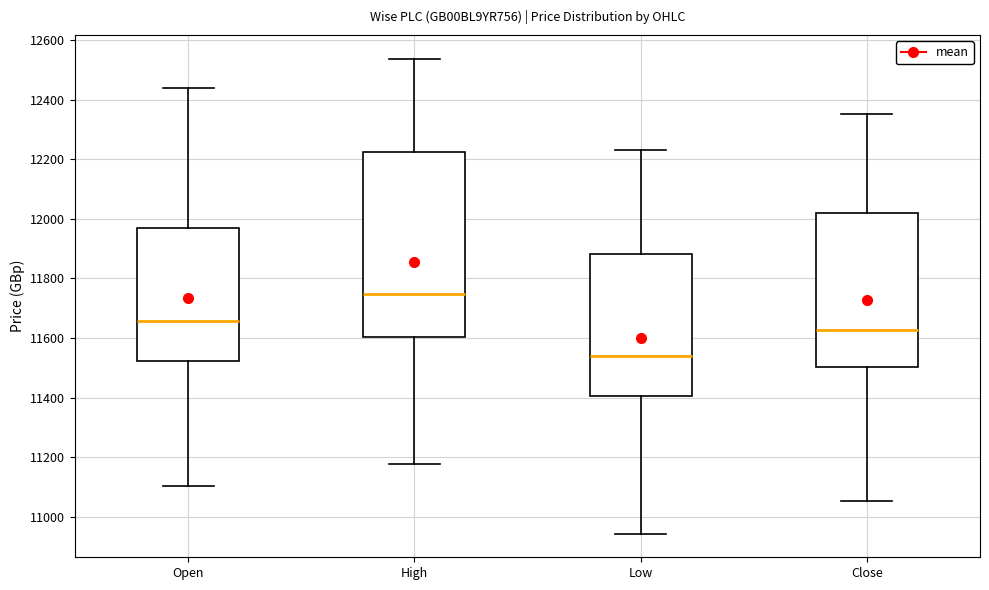

Reading left to right, transcribe this box plot: for each box, give where its median line is, the range the box spans, and where its two whiskers end, as read against the y-axis. The values are not printed on the chart, so give them approximately, as read against the axis.

Open: median 11660, box 11520 to 11960, whiskers 11100 to 12440
High: median 11740, box 11600 to 12220, whiskers 11180 to 12540
Low: median 11540, box 11400 to 11880, whiskers 10940 to 12240
Close: median 11620, box 11500 to 12020, whiskers 11060 to 12360